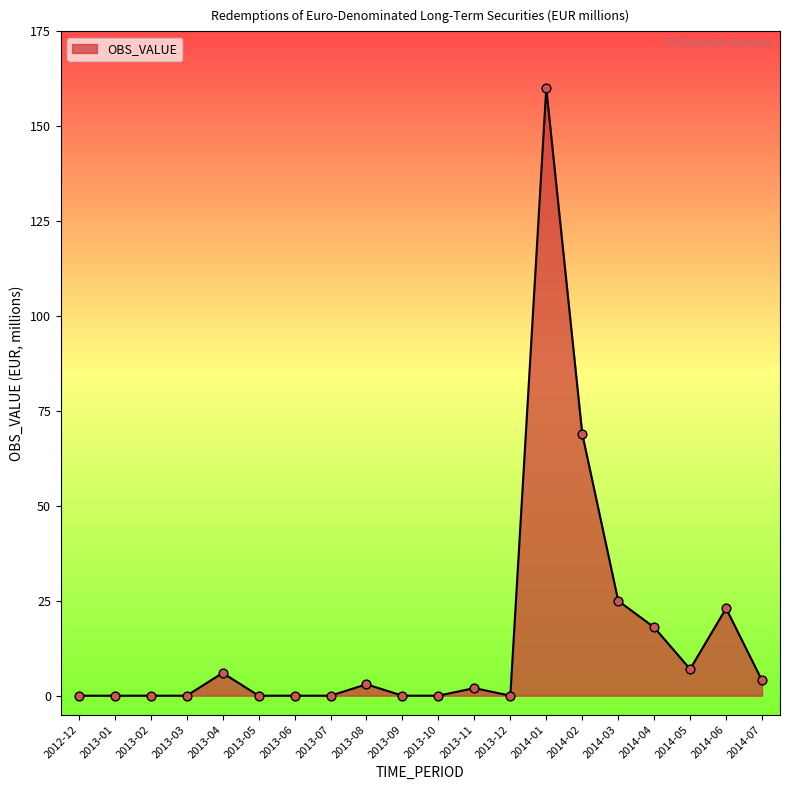

What is the change in value from 2012-12 to 2014-04?

+18